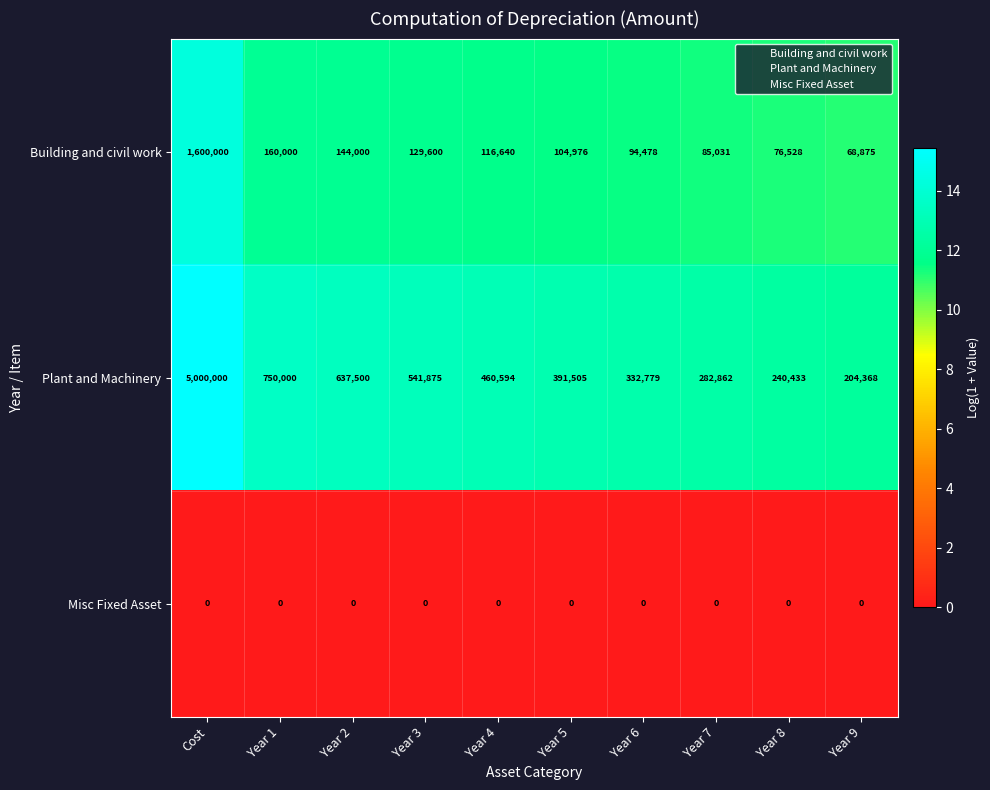

Which series has the widest spread of values?

Plant and Machinery